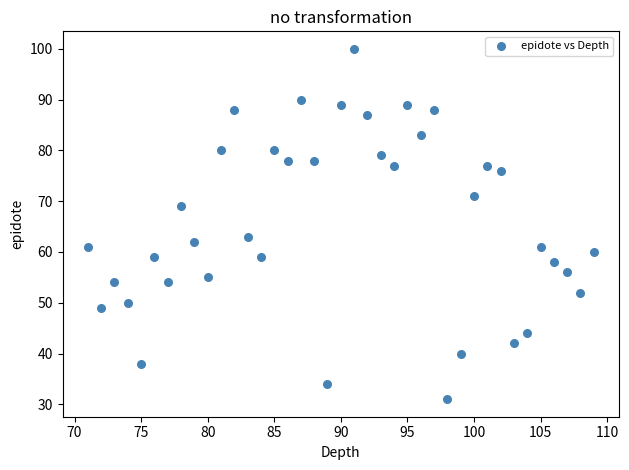

What Y value in the scatter plot is closest to 65?

63